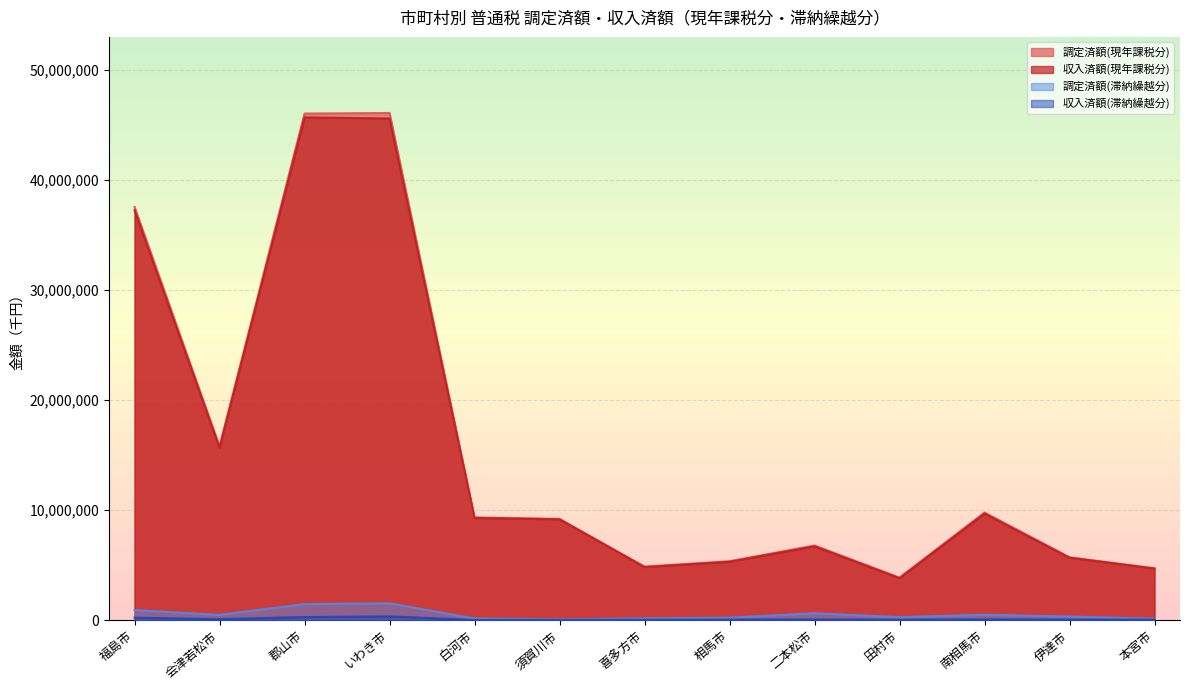

What are all the series names shown in the legend?

調定済額(現年課税分), 収入済額(現年課税分), 調定済額(滞納繰越分), 収入済額(滞納繰越分)